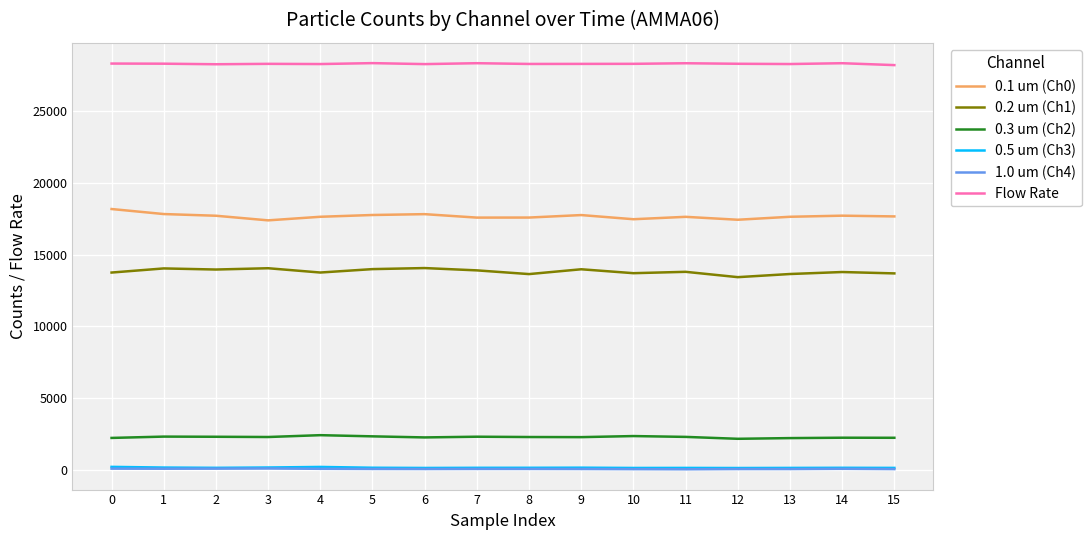

What is the greatest value displayed?

28367